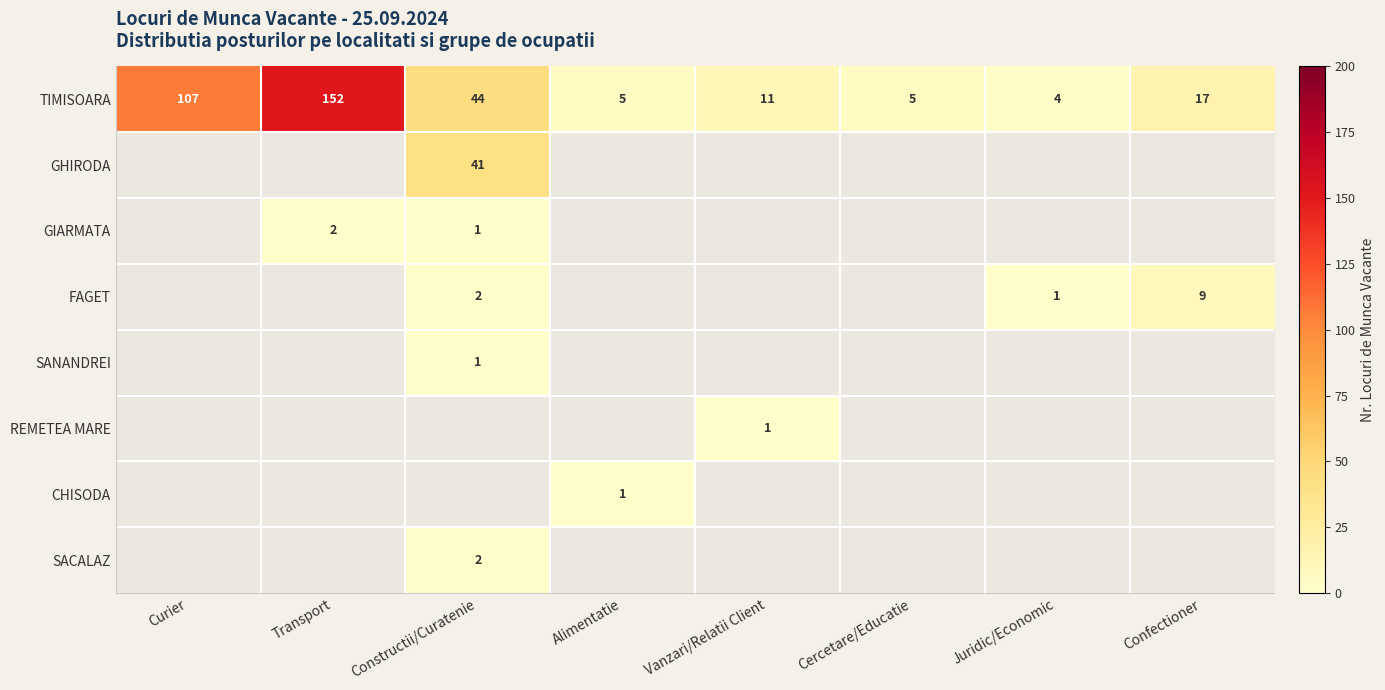

The TIMISOARA series shows 107 at Curier. True or false?

True